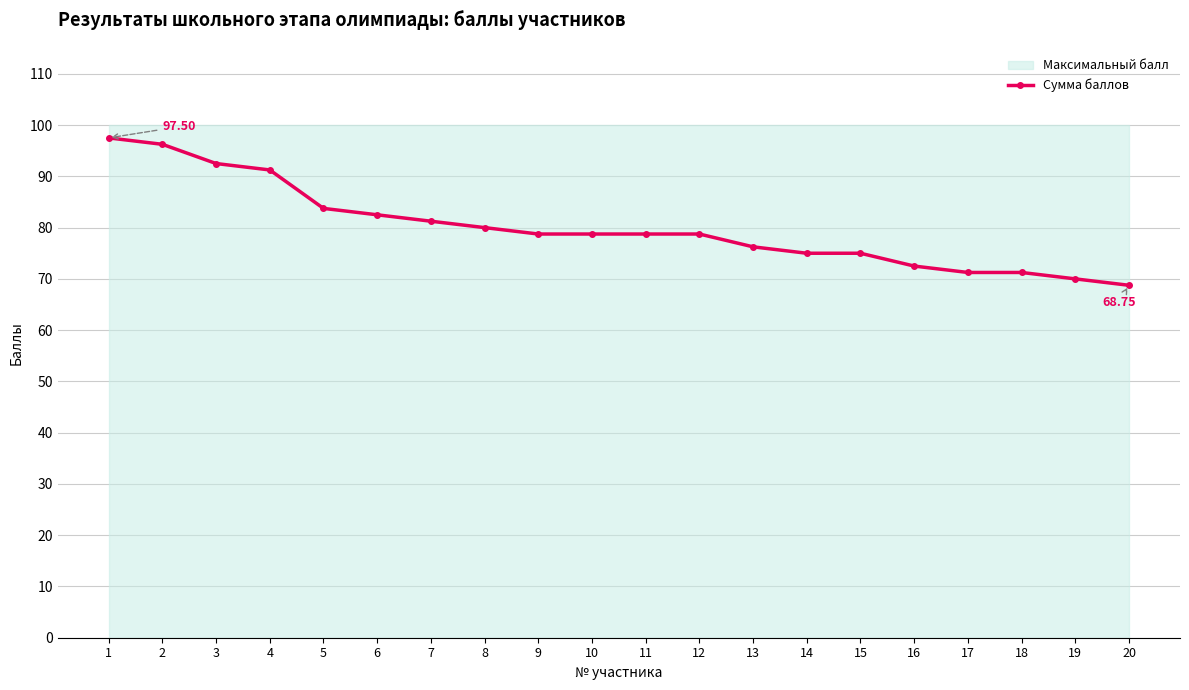

Reading right to left, list all the values displayed in this chart.

68.8	70.0	71.2	71.2	72.5	75.0	75.0	76.2	78.8	78.8	78.8	78.8	80.0	81.2	82.5	83.8	91.2	92.5	96.2	97.5